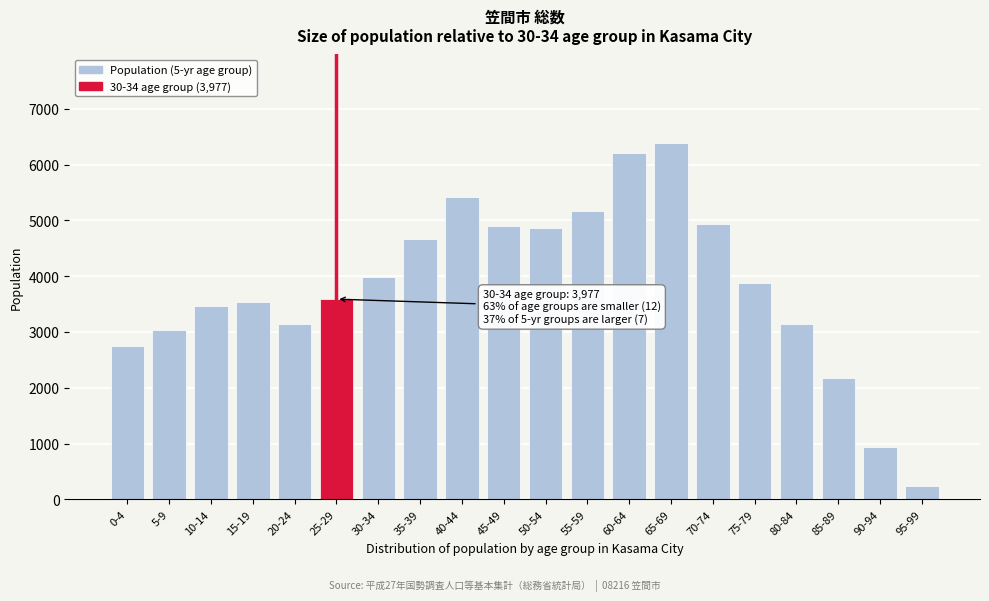

What is the average value?

3819